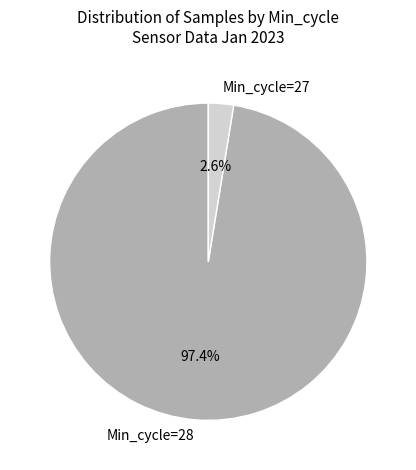

Between Min_cycle=28 and Min_cycle=27, which is larger?

Min_cycle=28